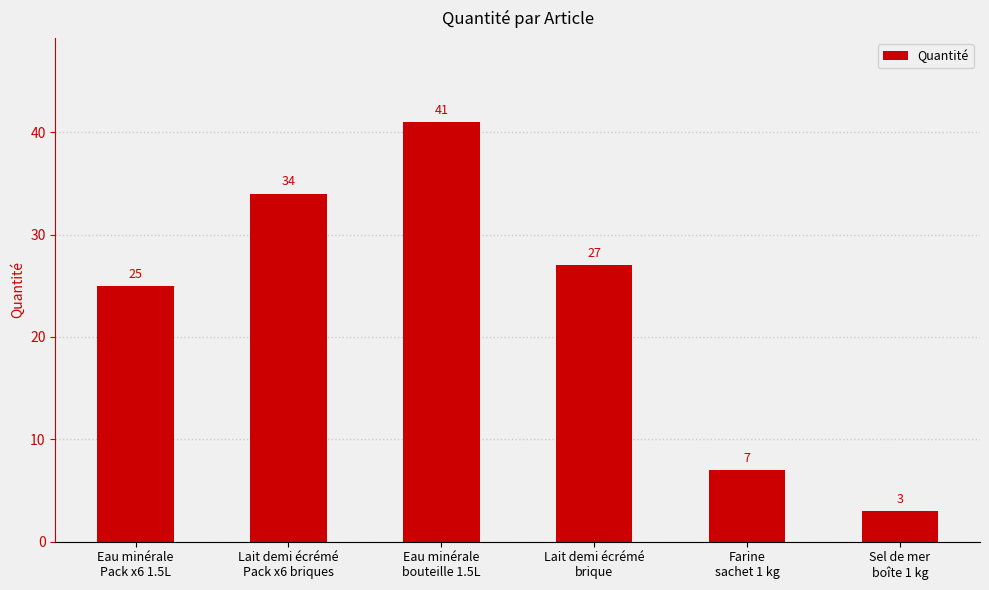

Which label corresponds to the smallest value in the chart?

Sel de mer
boîte 1 kg